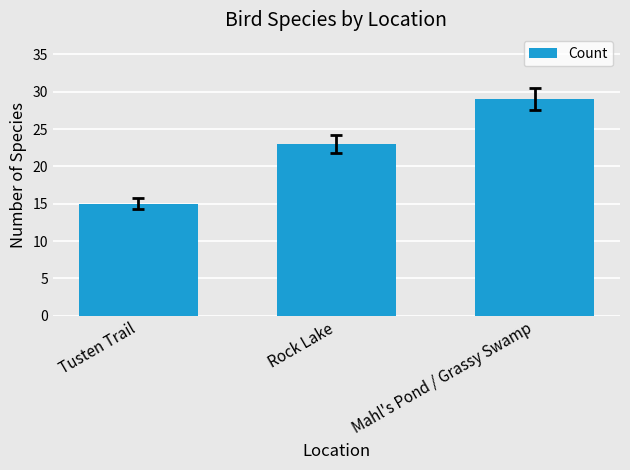

What is the maximum value shown in the chart?

29